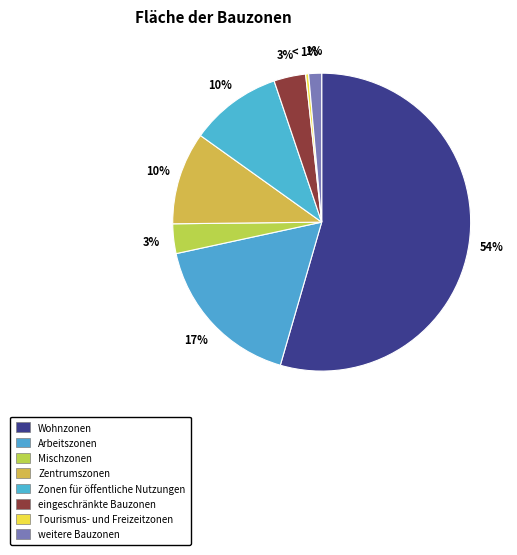

To the nearest percent, what is the difference between the Tourismus- und Freizeitzonen and Zentrumszonen slice percentages?

10%